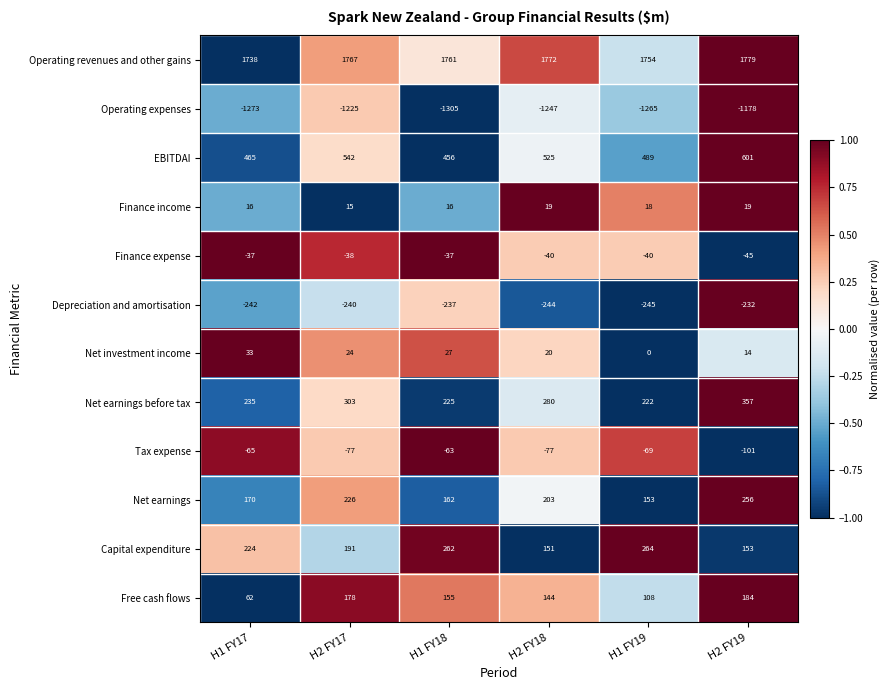

What is the total value across all series at H1 FY19?

1389